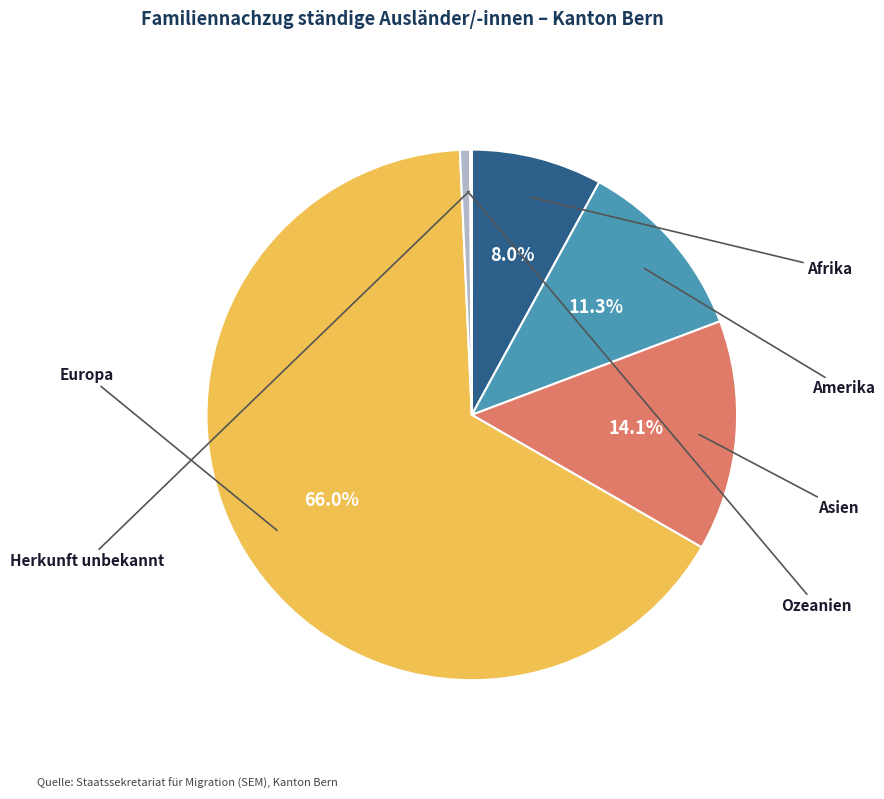

True or false: Europa accounts for 55% of the total.

False